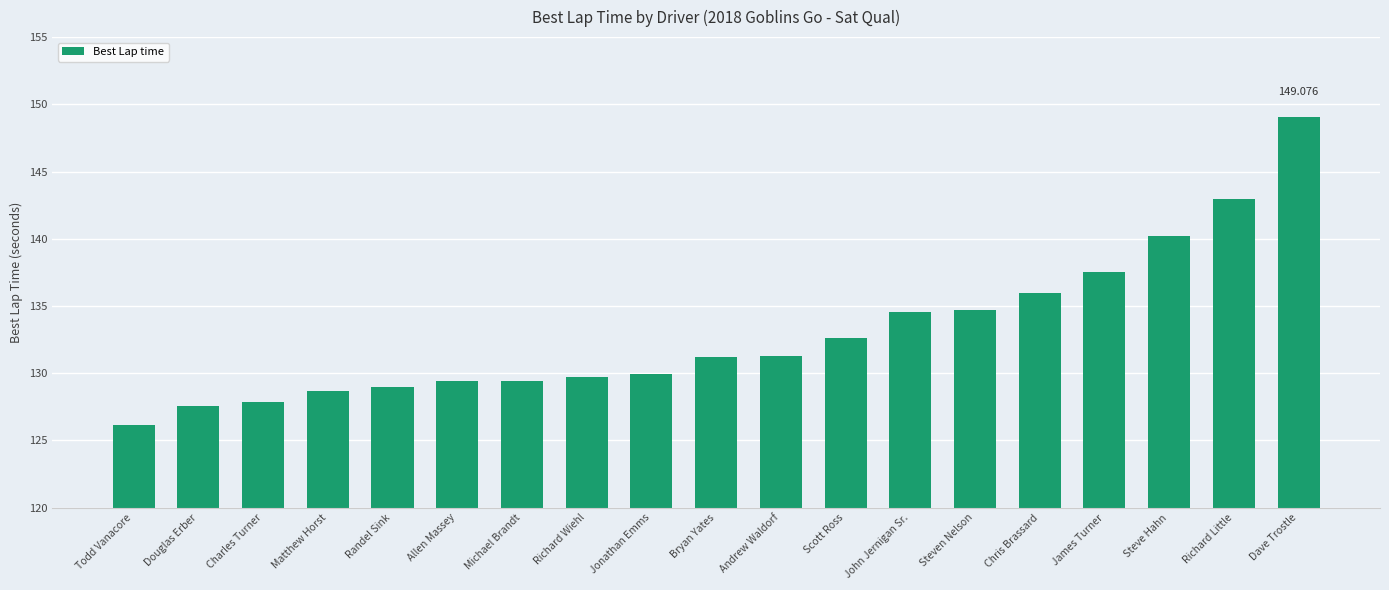

What is the difference between the second highest and second lowest values?

15.4